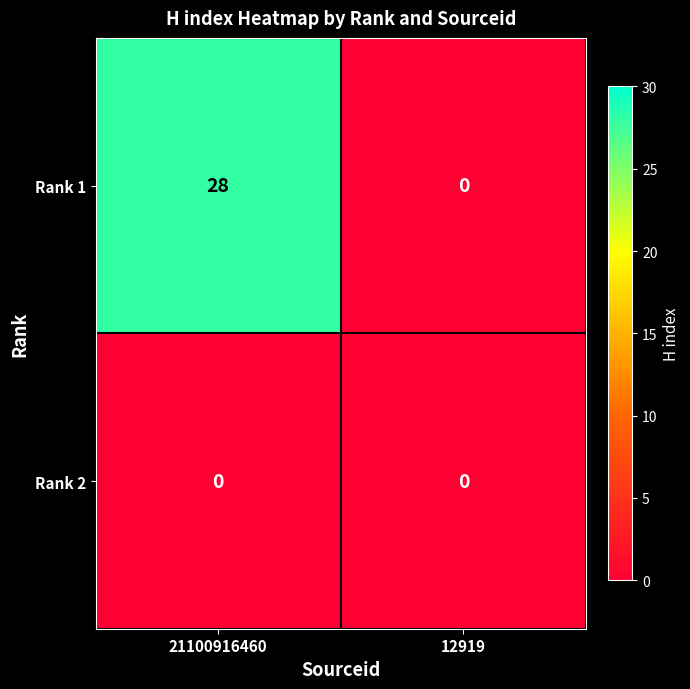

Which category has the lowest value in the Rank 1 series?

12919